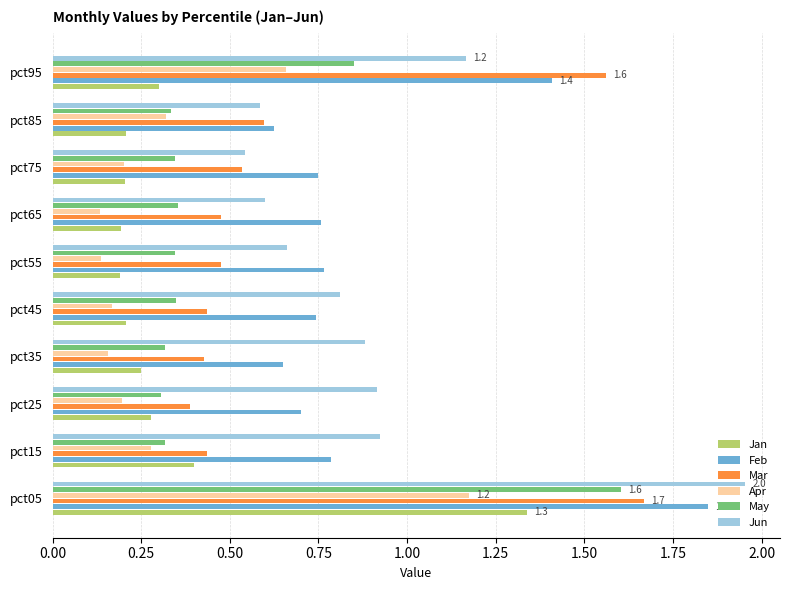

At how many categories does at least one series exceed 0?

10